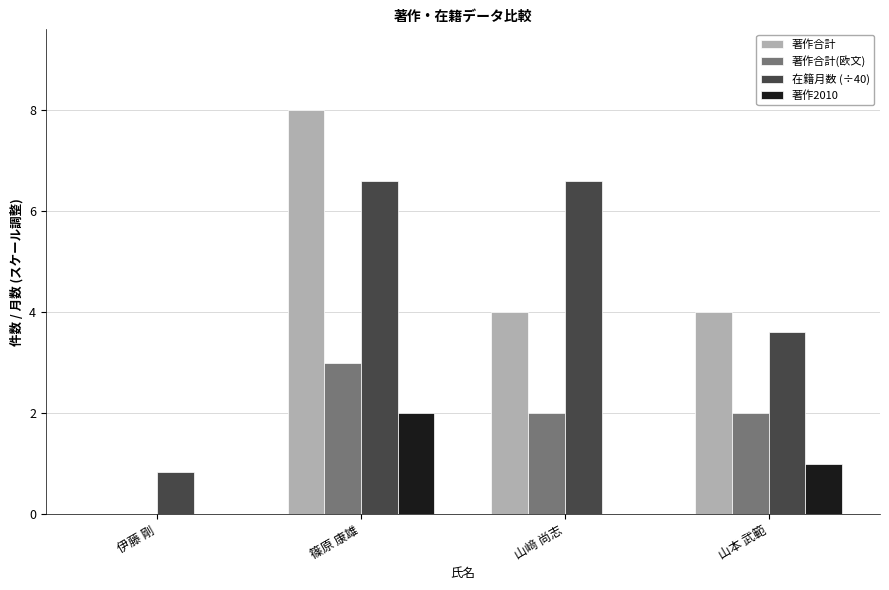

Which category has the highest value across all series?

篠原 康雄